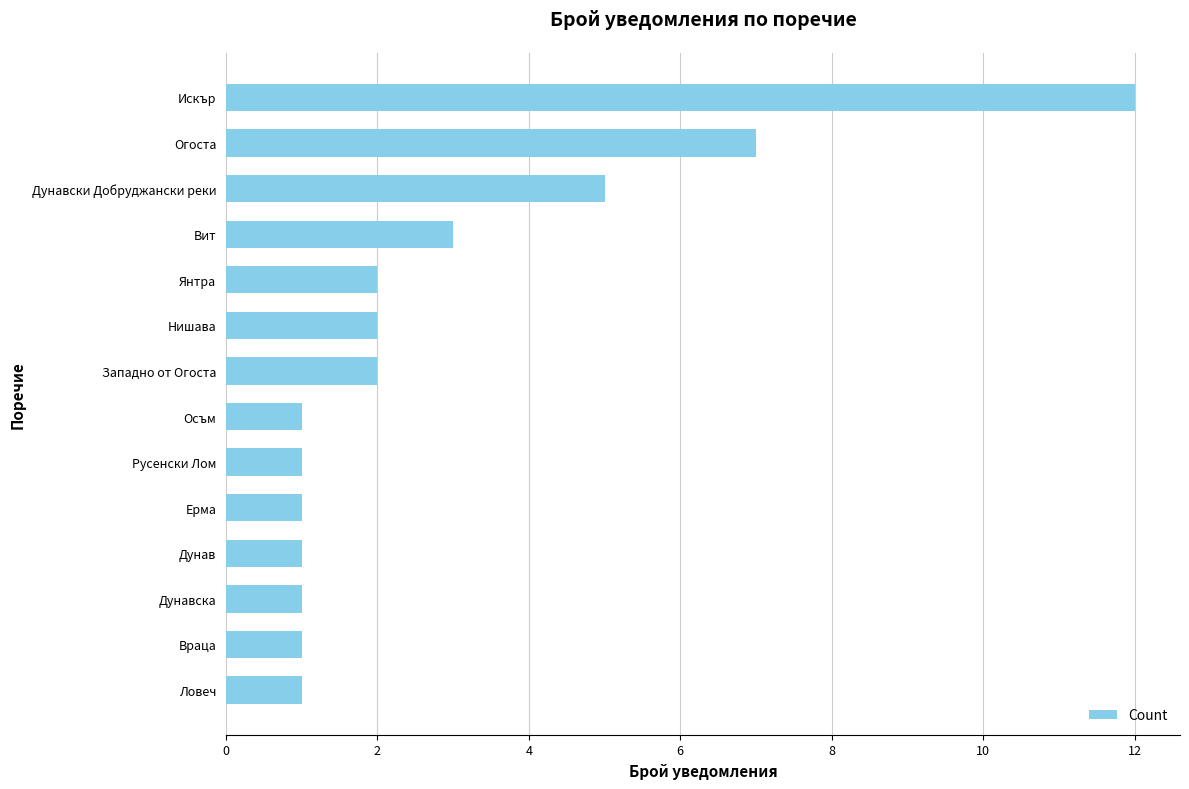

Does the chart contain any negative values?

No